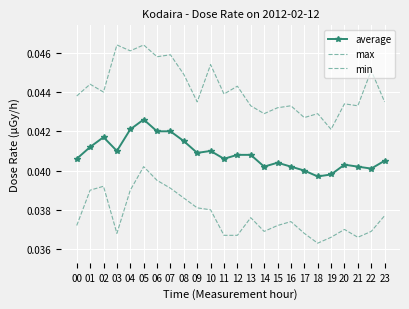

At which label does min reach its peak?

05